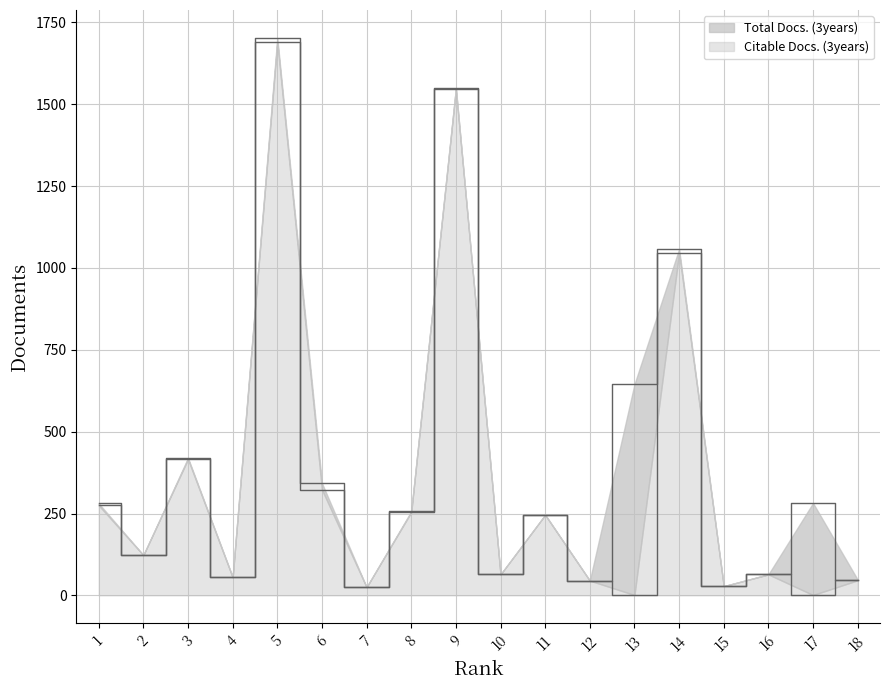

Which series has the widest spread of values?

Citable Docs. (3years)